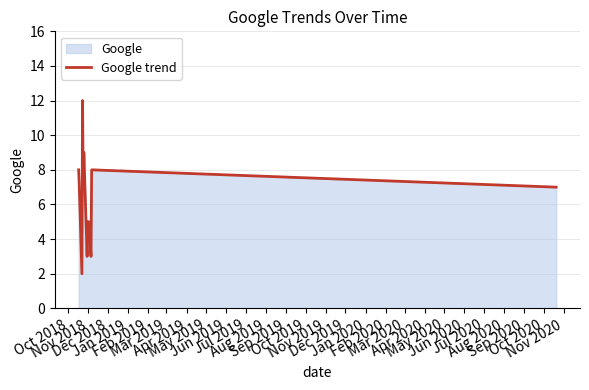

What is the maximum value shown in the chart?

12